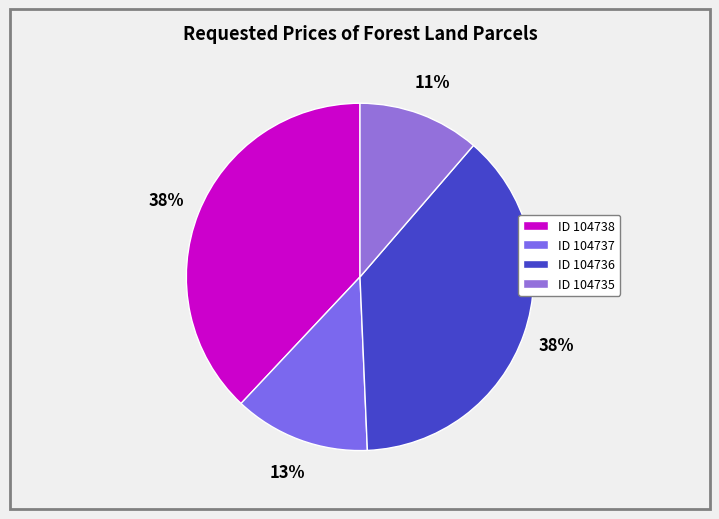

How many segments does this pie chart have?

4